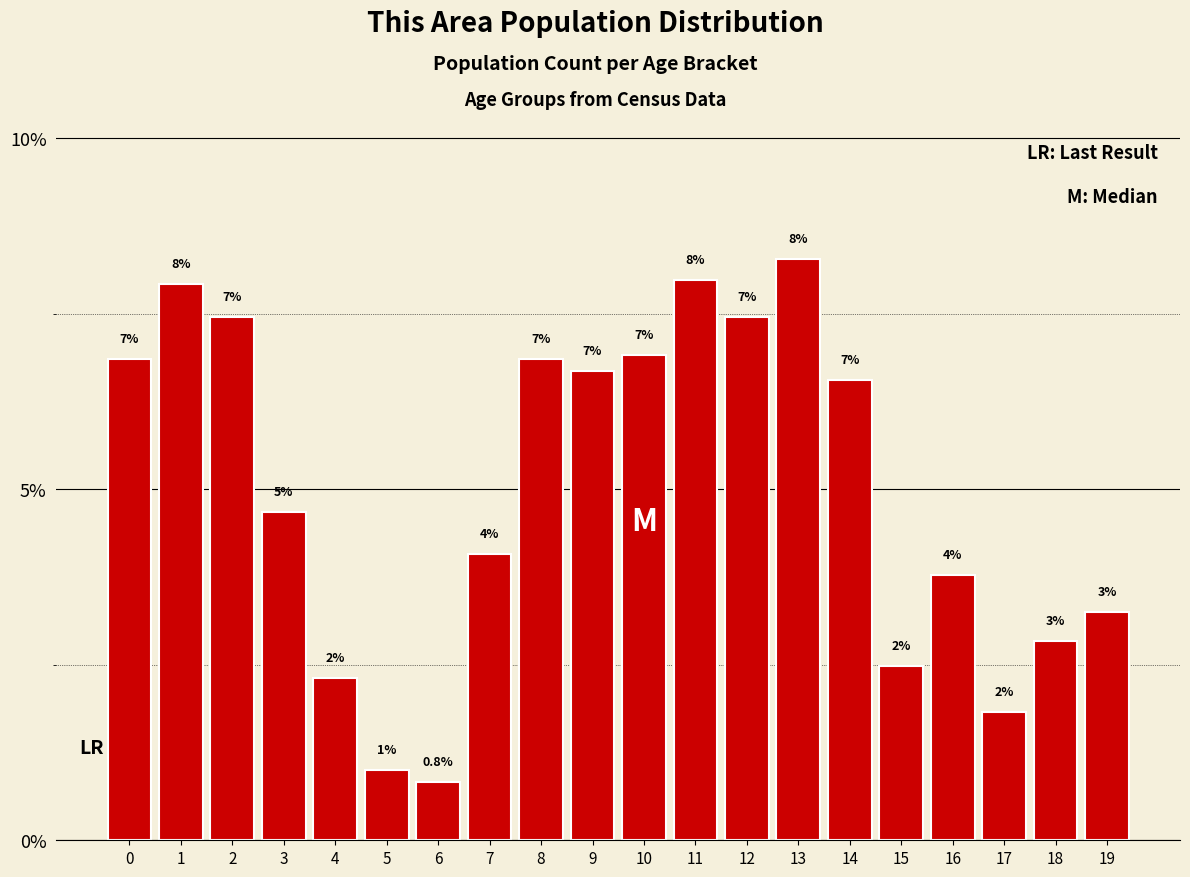

Are the bars horizontal?

No